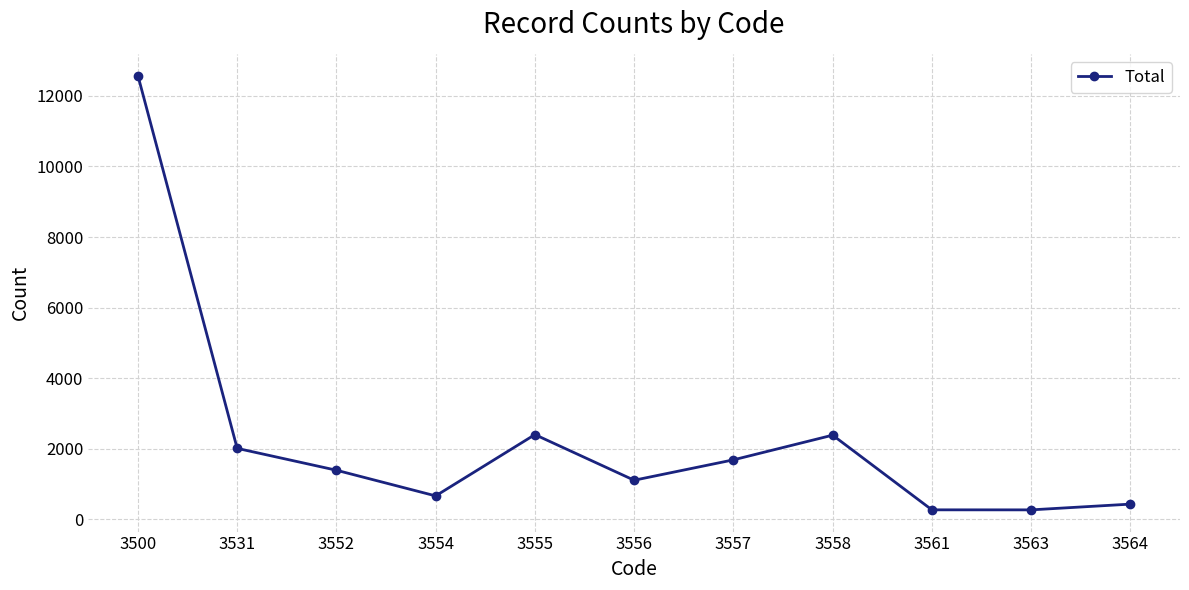

What is the value of the 3rd point from the left?

1388